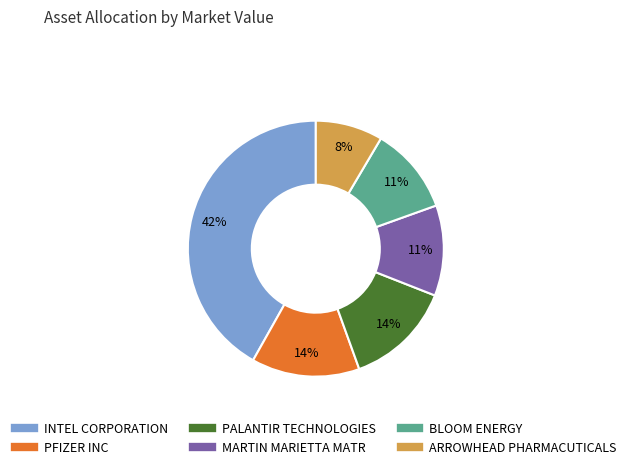

True or false: MARTIN MARIETTA MATR accounts for 11% of the total.

True